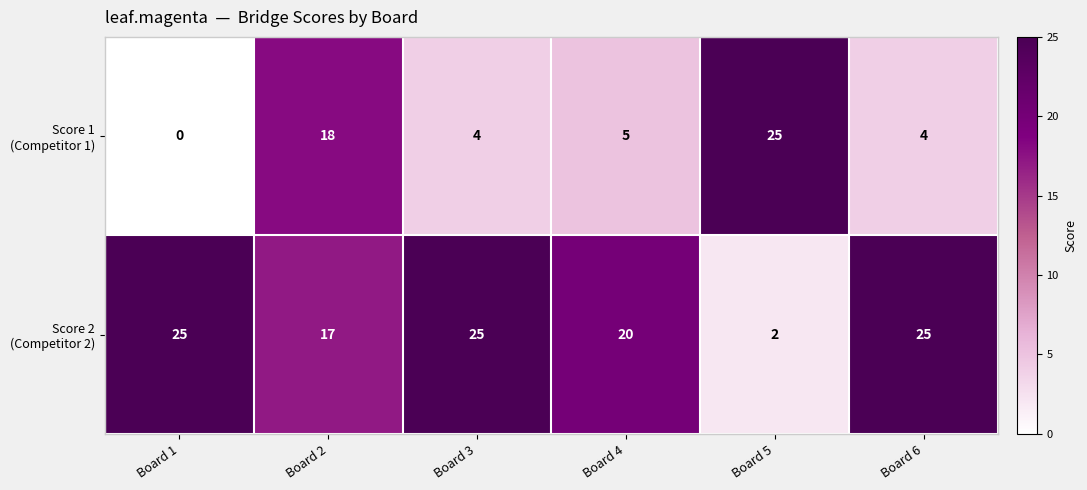

At how many categories does at least one series exceed 5?

6